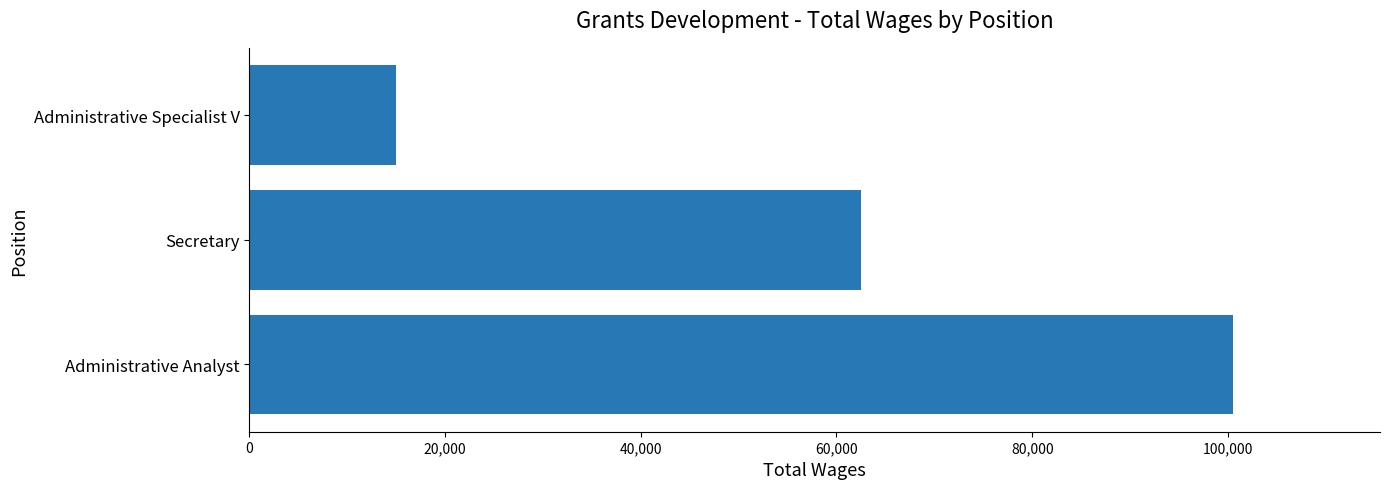

True or false: the data shows 15028 at Administrative Specialist V.

True